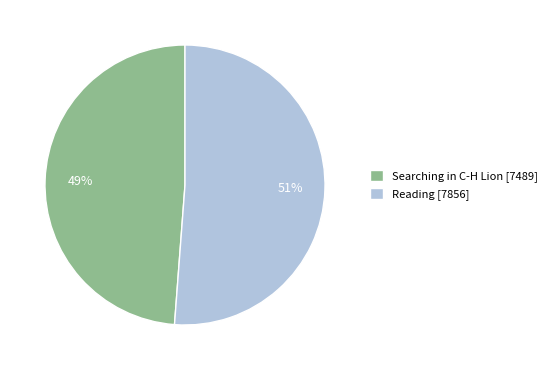

Is it true that Reading [7856] is 62% of the pie?

False